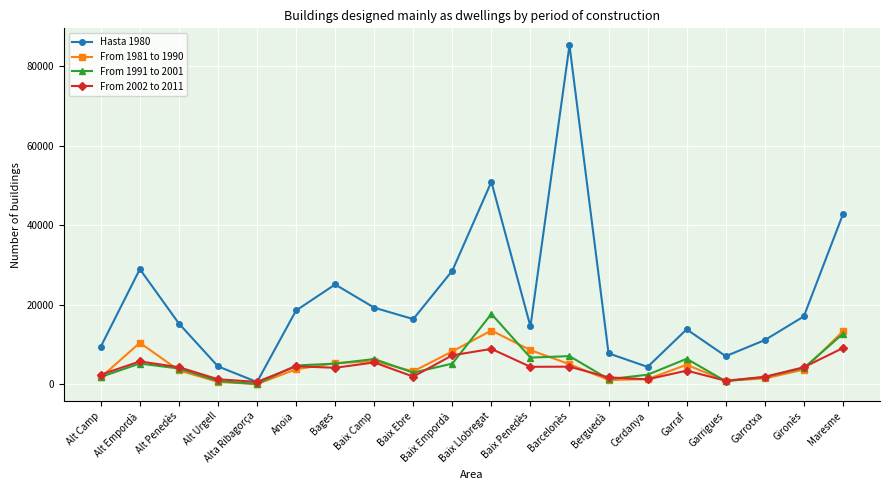

True or false: From 2002 to 2011 and From 1991 to 2001 cross at least once.

True